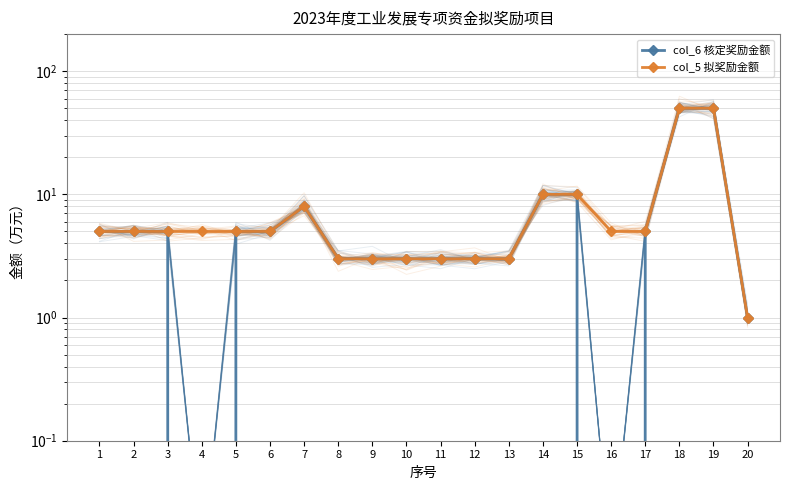

List the labels in order of col_6 核定奖励金额 value, largest first.

18, 19, 14, 15, 7, 1, 2, 3, 5, 6, 17, 8, 9, 10, 11, 12, 13, 20, 4, 16